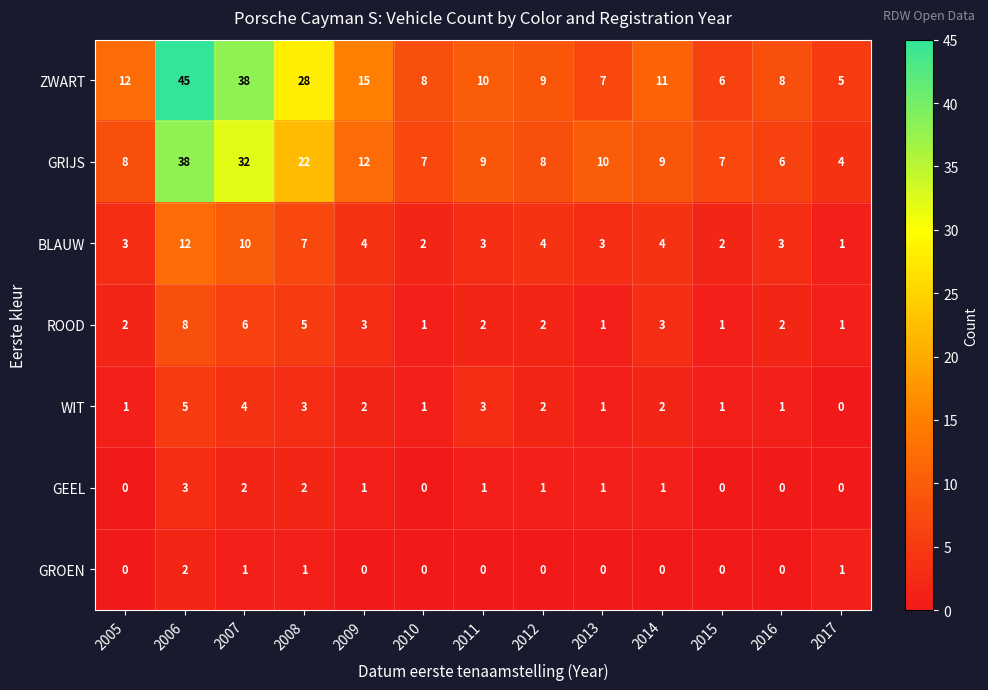

Which series has the largest range (max minus min)?

ZWART